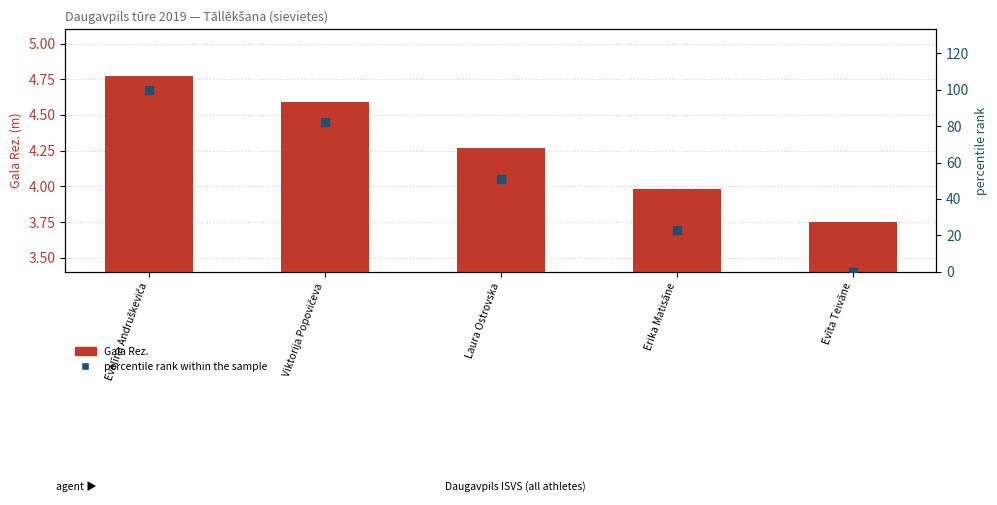

Which series contains the lowest Y value?

percentile rank within the sample